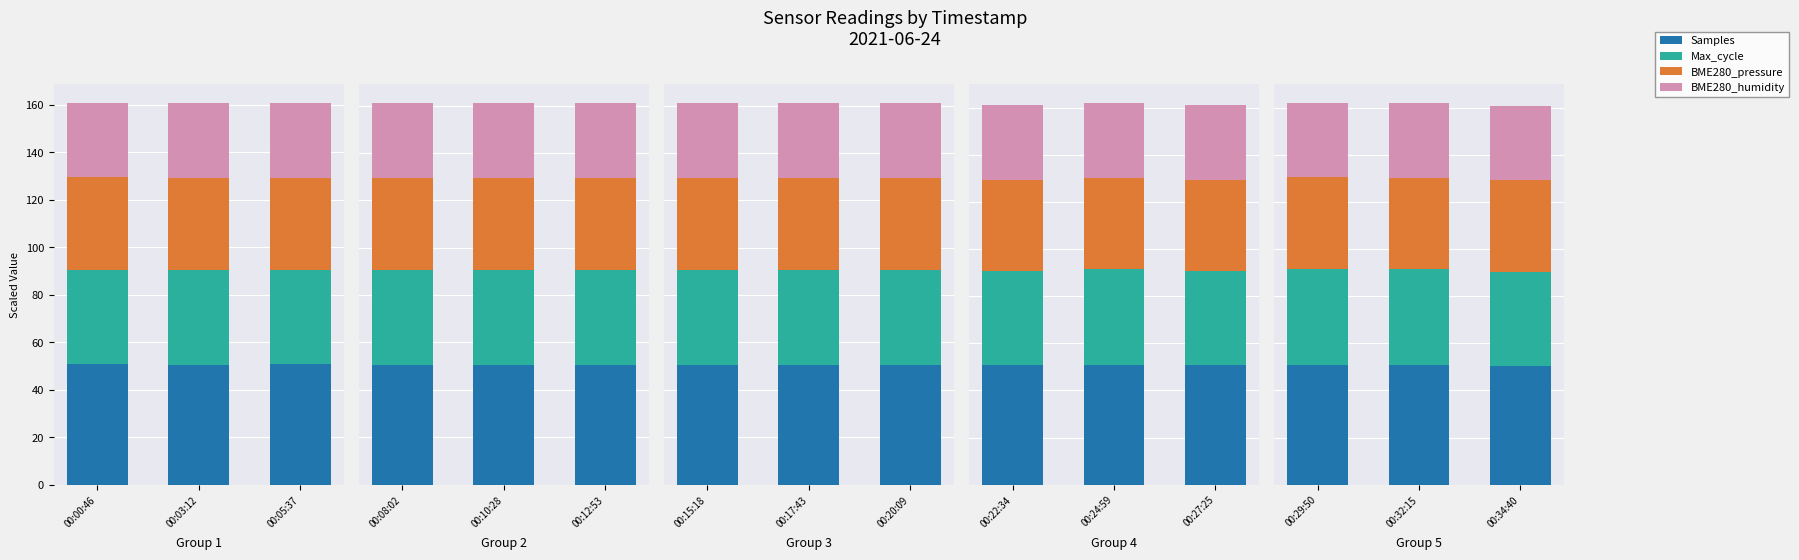

What is the total value across all series at 00:34:40?

160.9